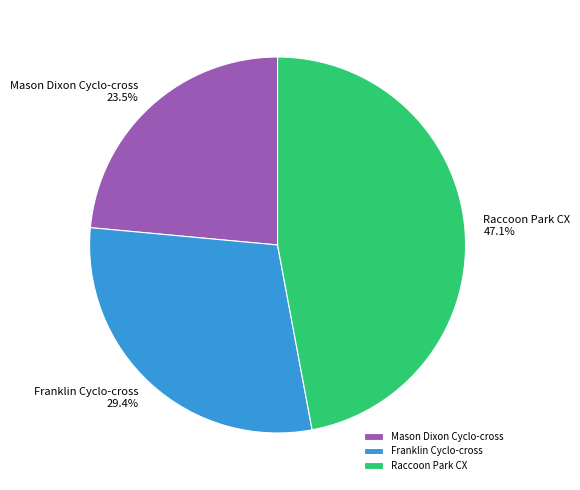

What is the total percentage of Mason Dixon Cyclo-cross and Franklin Cyclo-cross?

52.9%